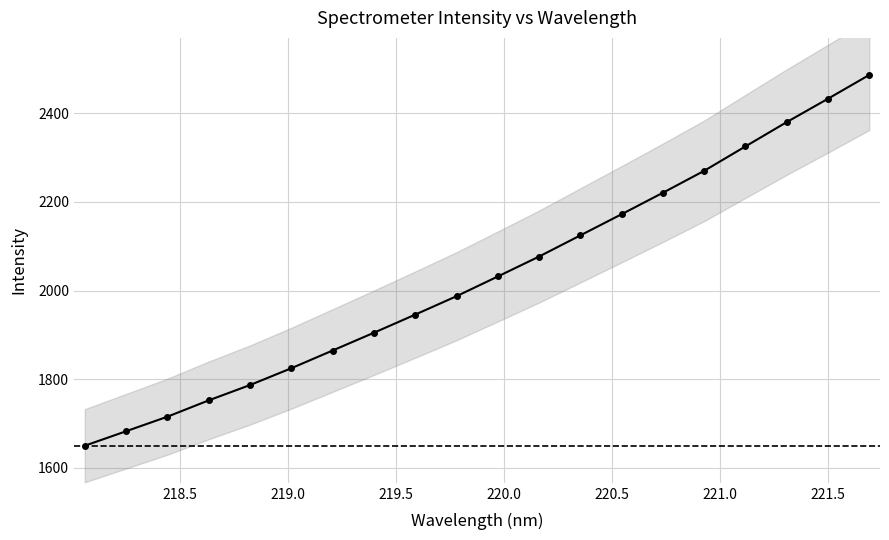

True or false: there are more than 1 points higher than both neighbors.

False